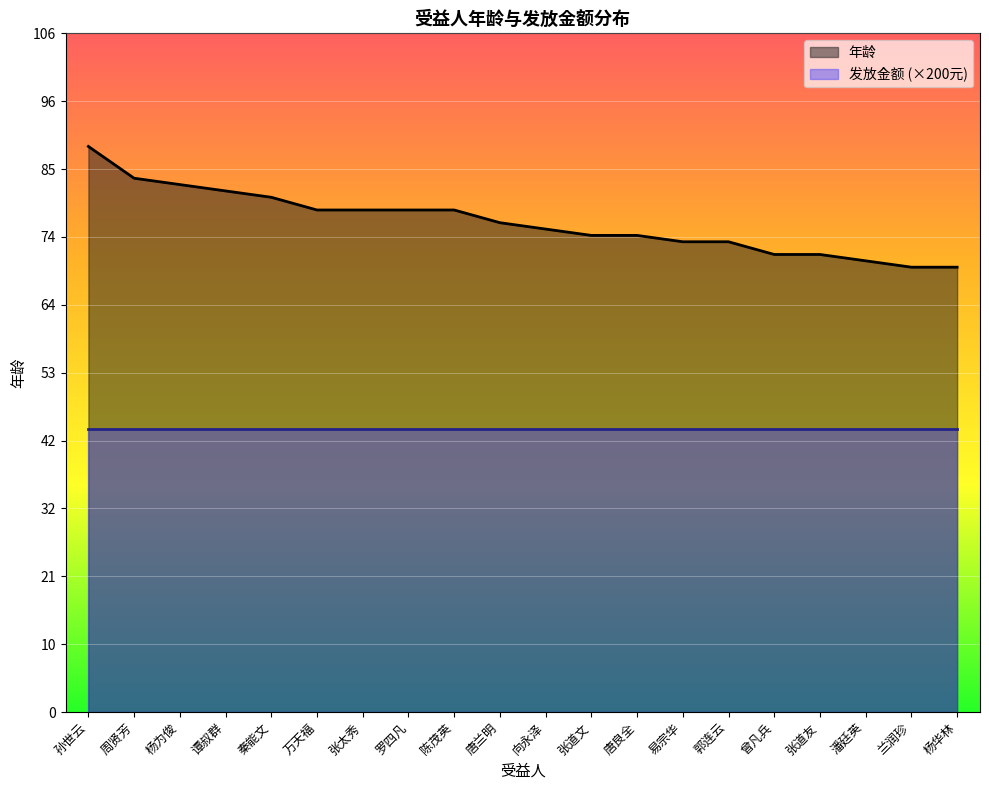

What is the difference between the maximum and second lowest values?

19